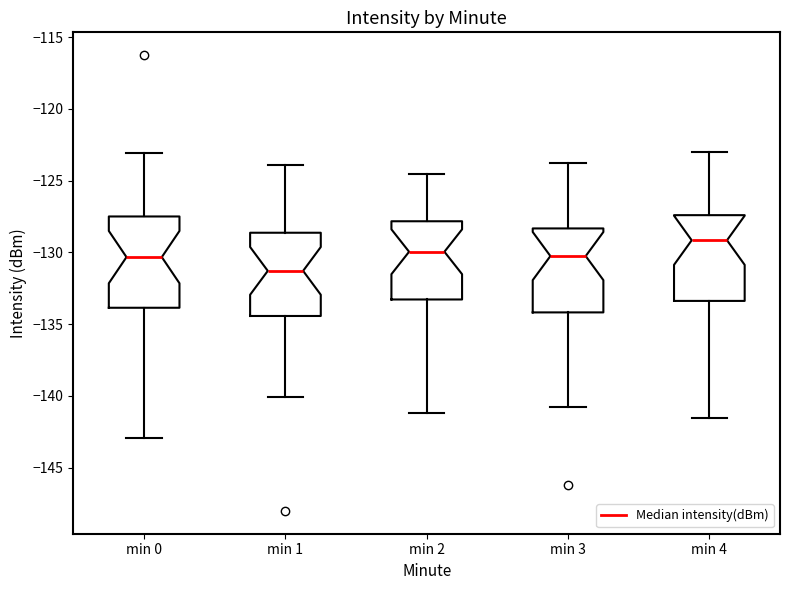

Reading left to right, read every box against the y-axis: the position of its median line, the range the box covers, and the ends of its whiskers. The values are not printed on the chart, so give them approximately, as read against the axis.

min 0: median -130.5, box -134.0 to -127.5, whiskers -143.0 to -123.0
min 1: median -131.5, box -134.5 to -128.5, whiskers -140.0 to -124.0
min 2: median -130.0, box -133.5 to -128.0, whiskers -141.0 to -124.5
min 3: median -130.0, box -134.0 to -128.5, whiskers -141.0 to -124.0
min 4: median -129.0, box -133.5 to -127.5, whiskers -141.5 to -123.0